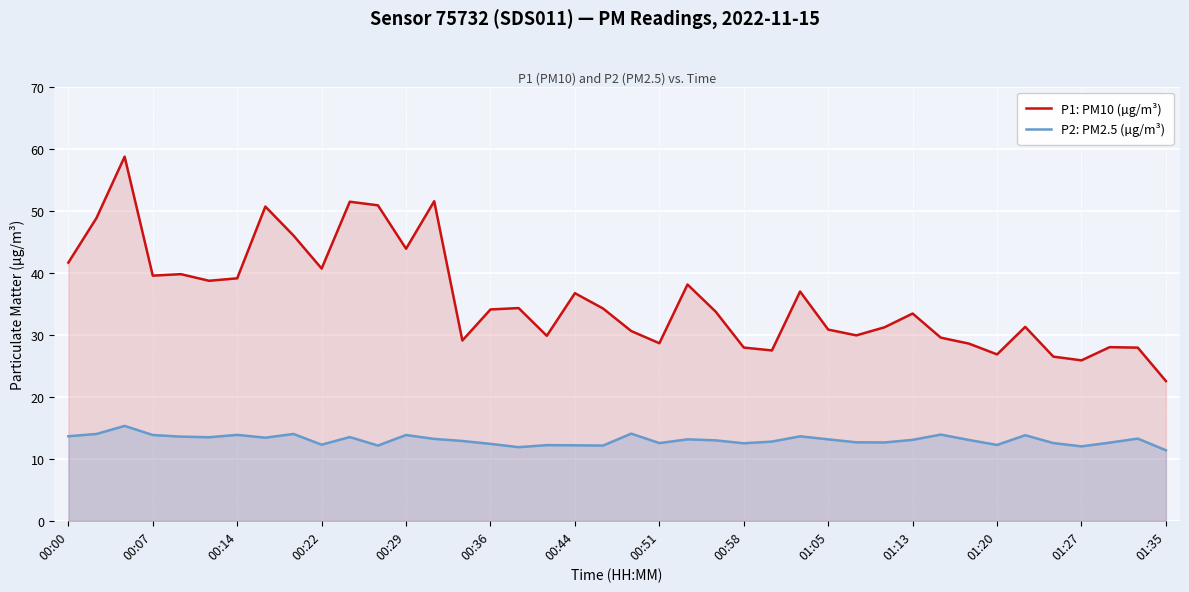

What is the difference between the maximum and minimum values in the P2: PM2.5 (µg/m³) series?

3.9